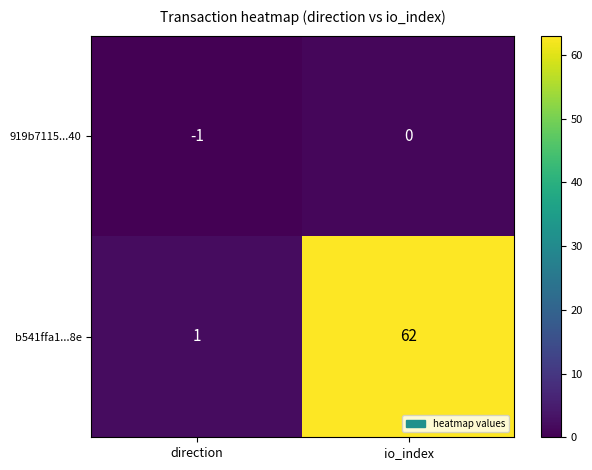

How many data points does each series have?

2